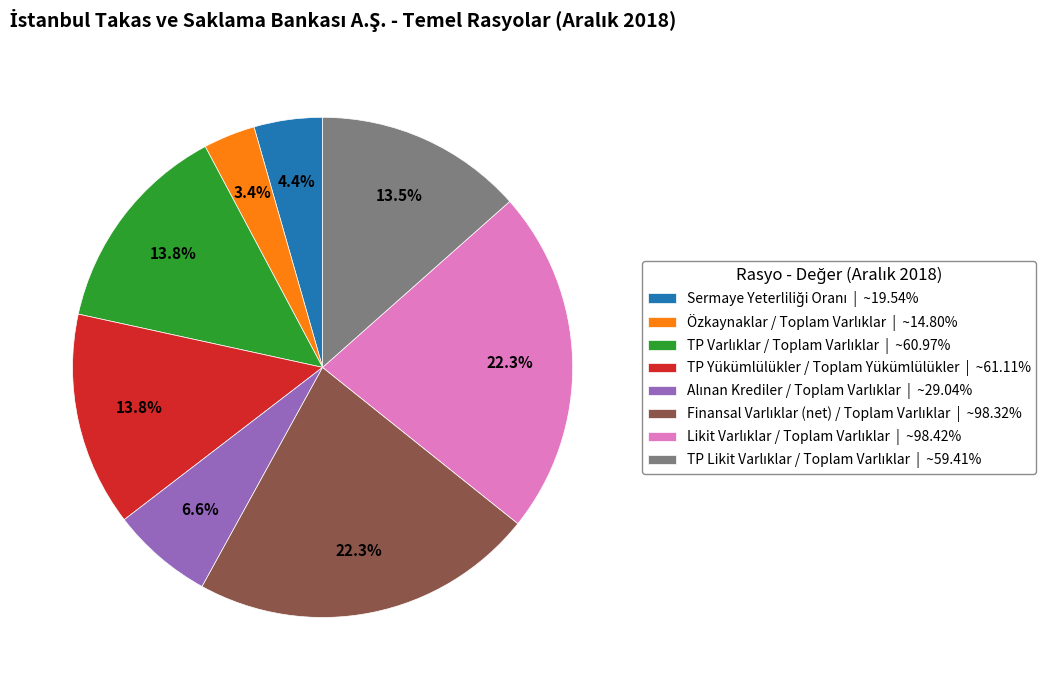

Is there a majority slice in this chart?

No